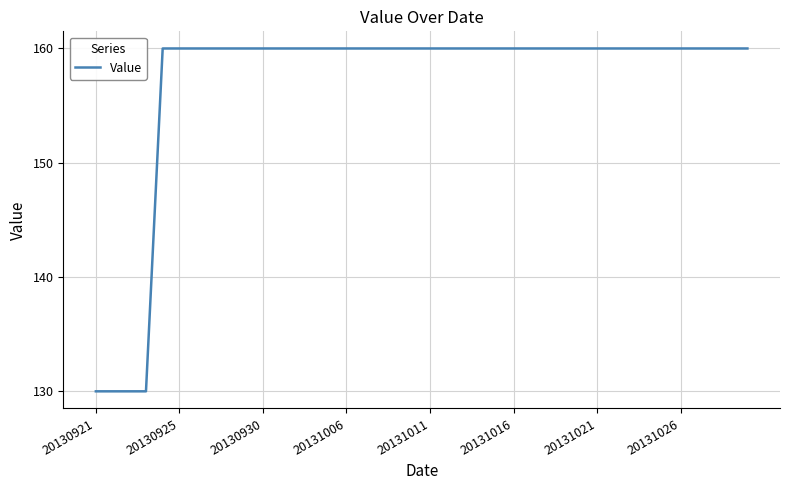

What is the maximum value shown in the chart?

160